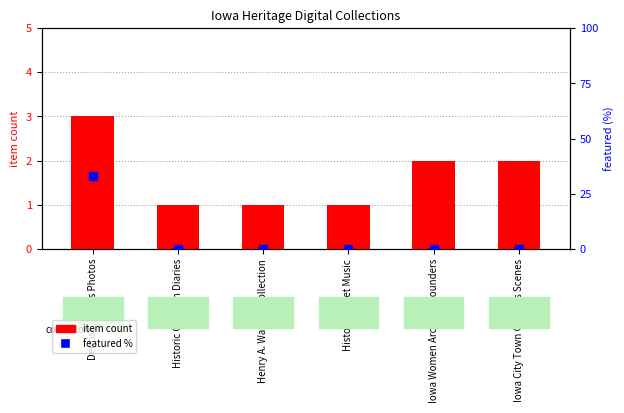

Which series has the largest total across all categories?

featured %